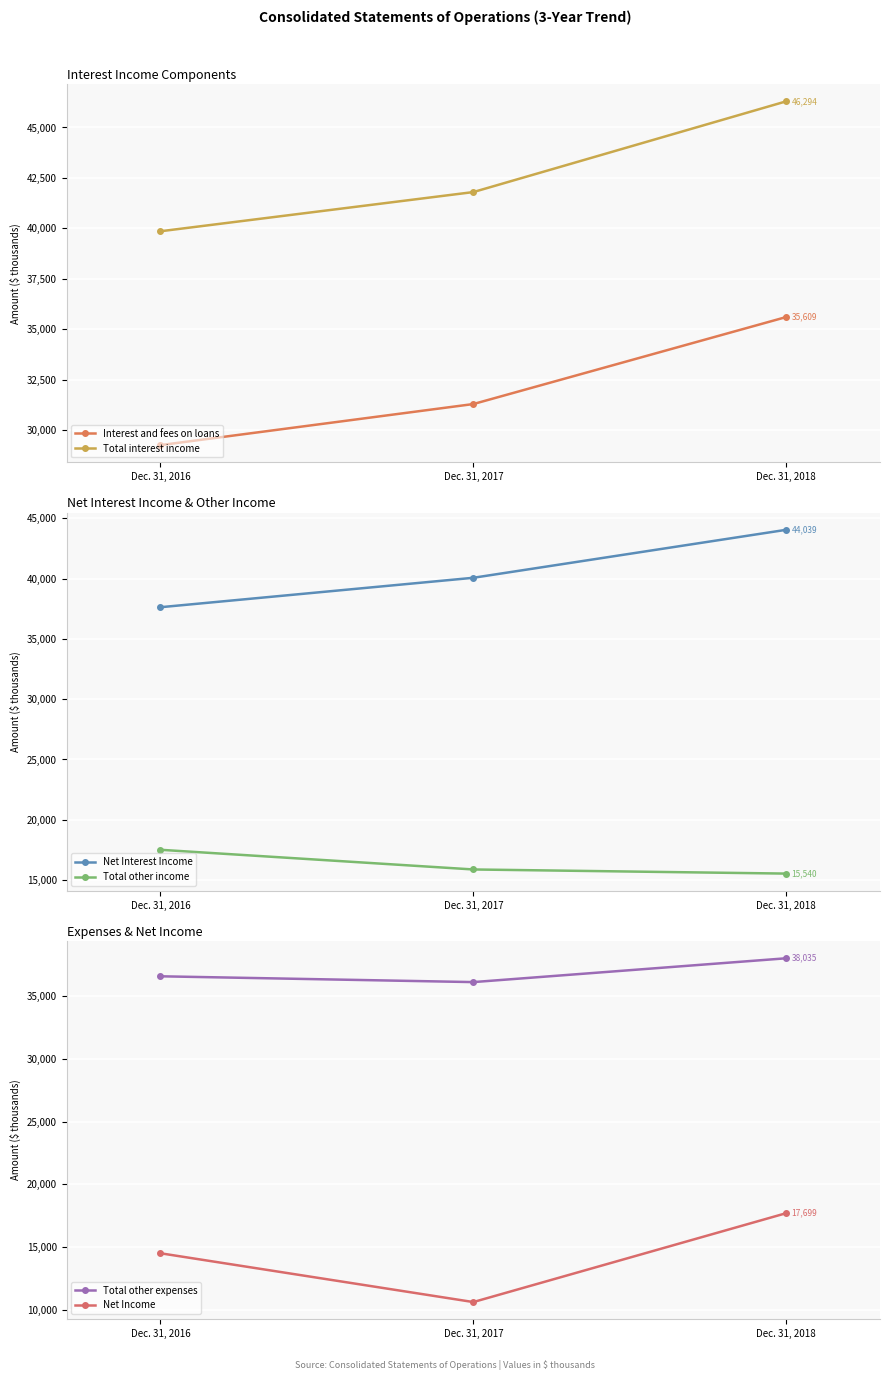

What is the sum of all Net Income values?

42809